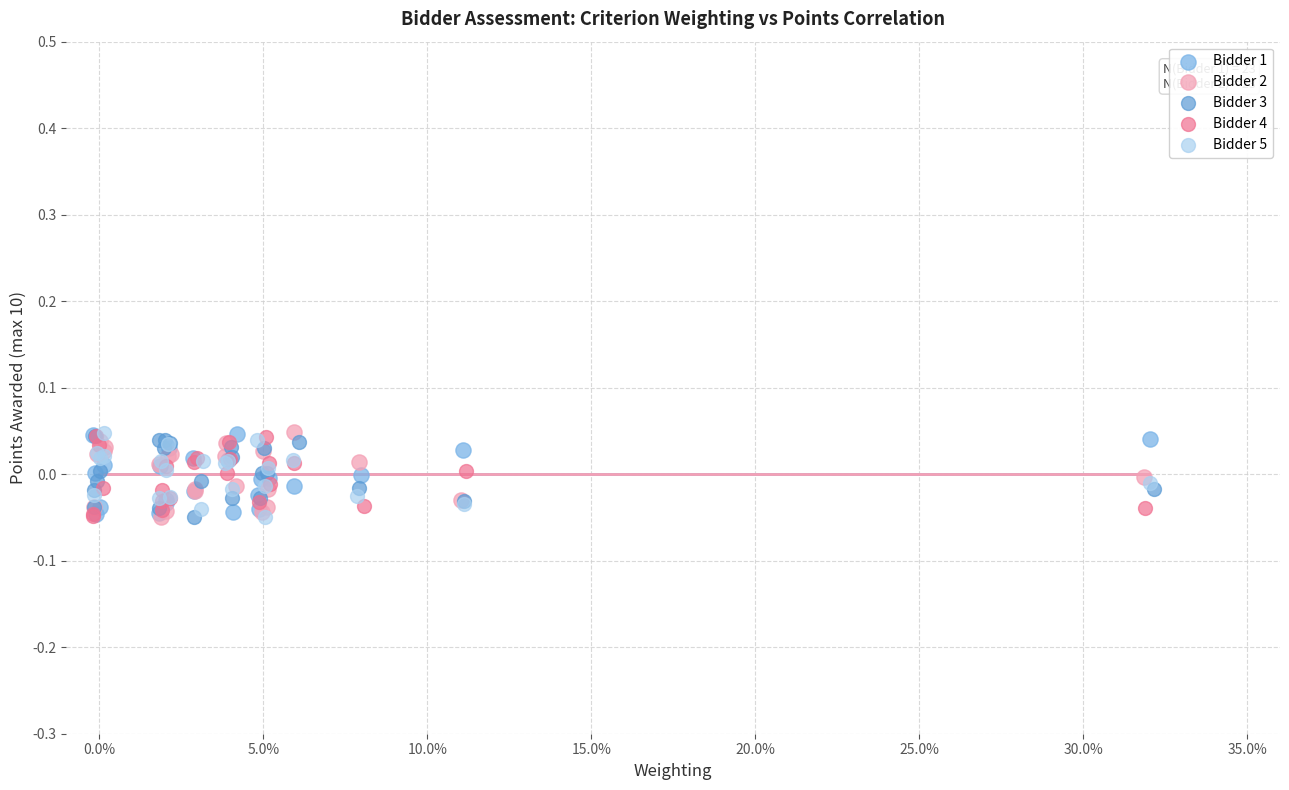

What are all the series names shown in the legend?

Bidder 1, Bidder 2, Bidder 3, Bidder 4, Bidder 5